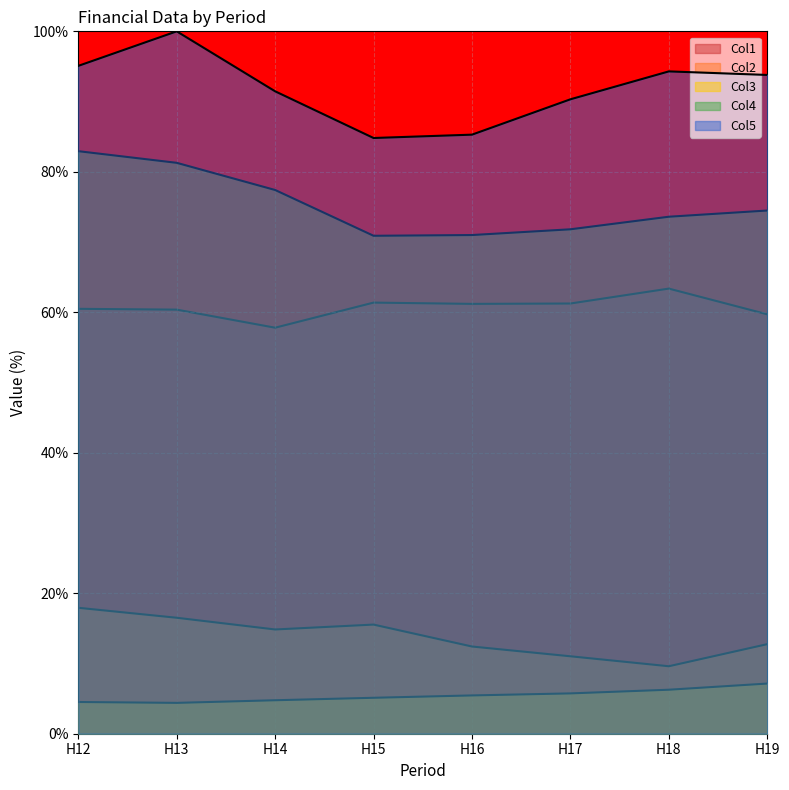

Reading left to right, what are all the values shown in this chart?

Col1: H12=60.5	H13=60.4	H14=57.8	H15=61.4	H16=61.2	H17=61.3	H18=63.4	H19=59.7
Col2: H12=17.9	H13=16.5	H14=14.8	H15=15.5	H16=12.4	H17=11.0	H18=9.6	H19=12.8
Col3: H12=4.5	H13=4.4	H14=4.8	H15=5.1	H16=5.5	H17=5.7	H18=6.3	H19=7.1
Col4: H12=82.9	H13=81.3	H14=77.4	H15=70.9	H16=71.0	H17=71.8	H18=73.6	H19=74.5
Col5: H12=95.1	H13=100.0	H14=91.5	H15=84.8	H16=85.3	H17=90.3	H18=94.3	H19=93.8